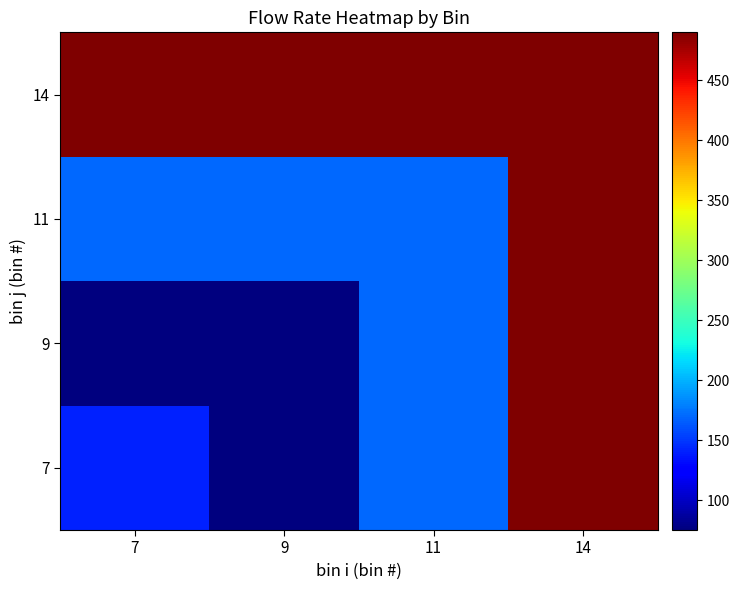

Reading left to right, list all the values displayed in this chart.

7: 7=140	9=75	11=170	14=490
9: 7=75	9=75	11=170	14=490
11: 7=170	9=170	11=170	14=490
14: 7=490	9=490	11=490	14=490